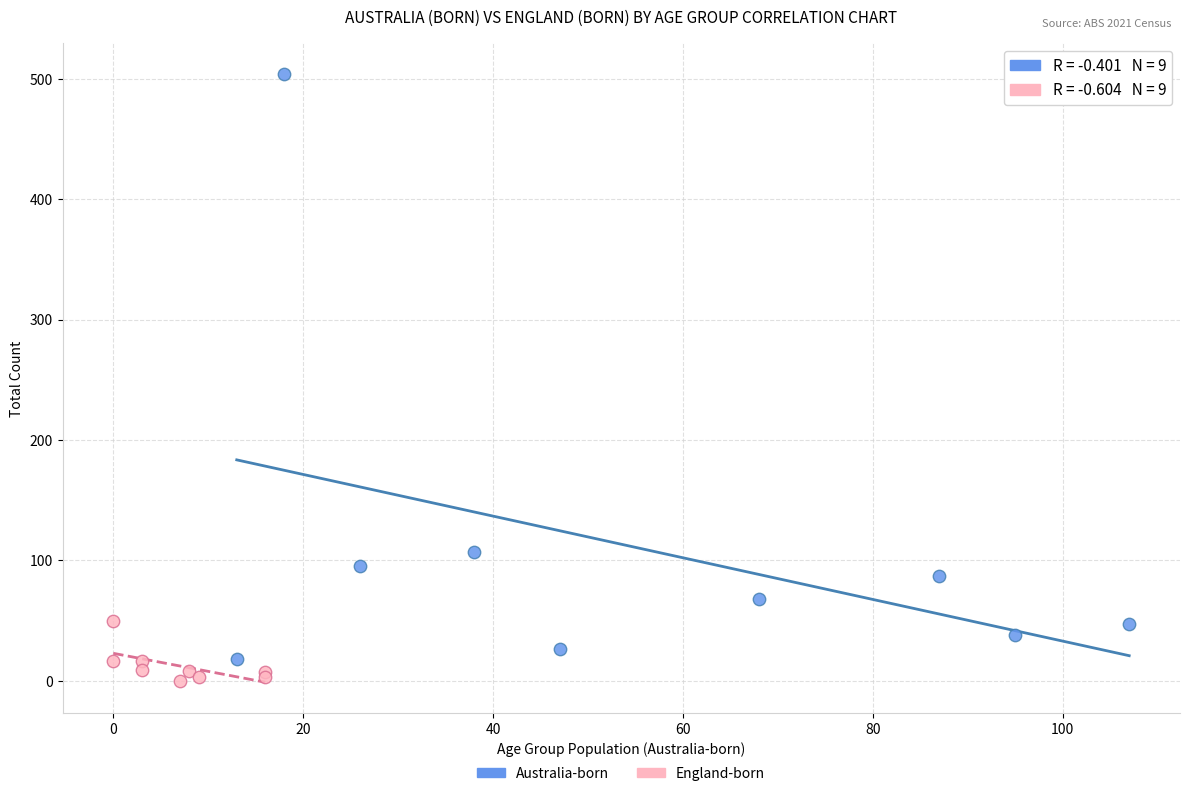

Which series has the widest spread of Y values?

Australia-born